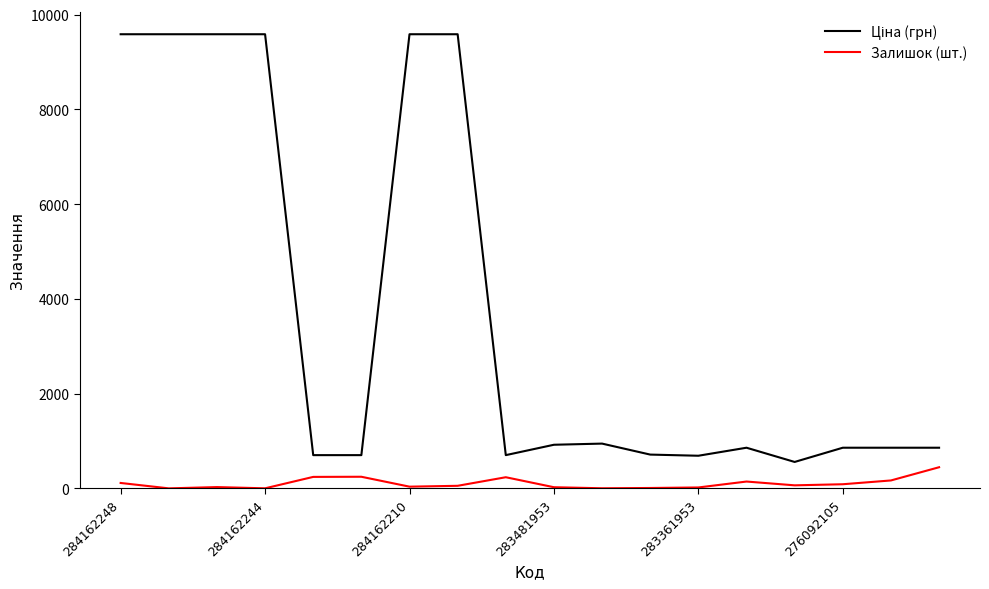

What is the difference between the maximum and minimum values in the Залишок (шт.) series?

446.0